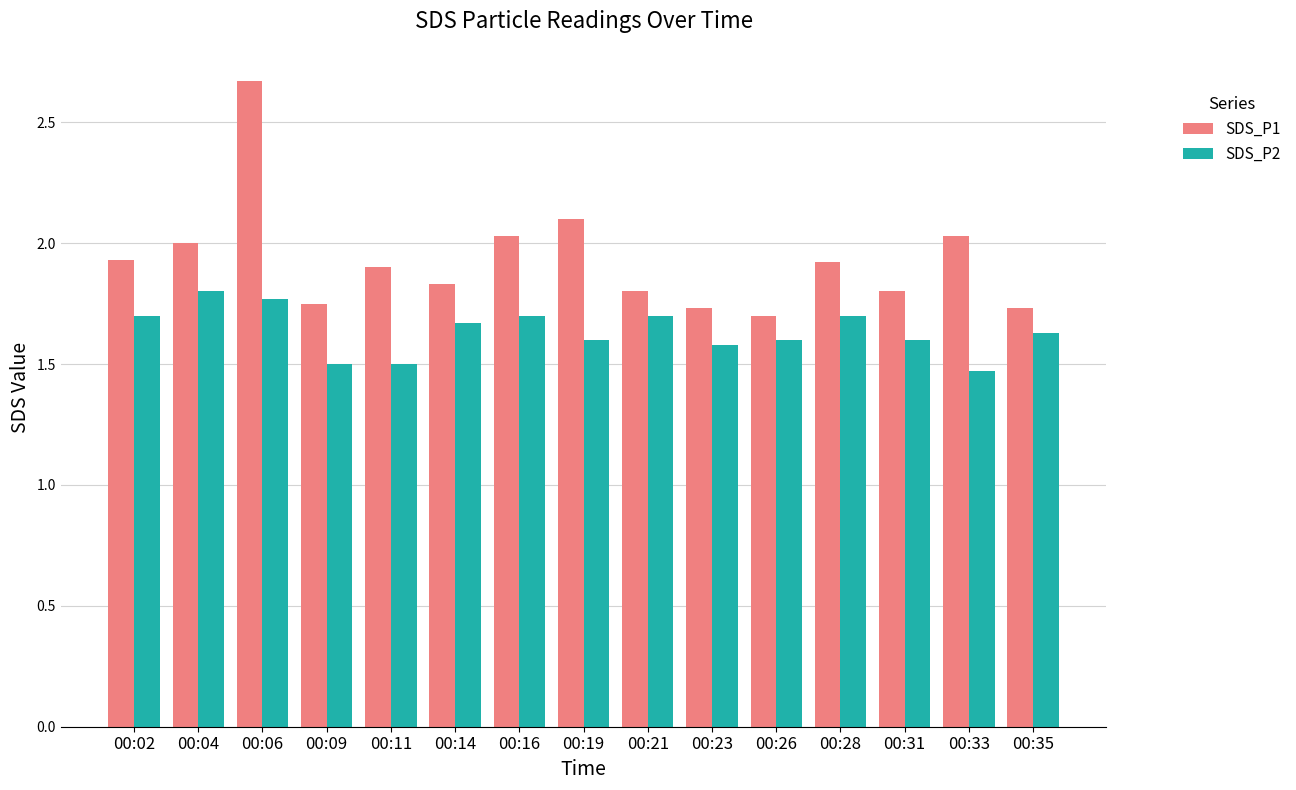

Which series has the widest spread of values?

SDS_P1